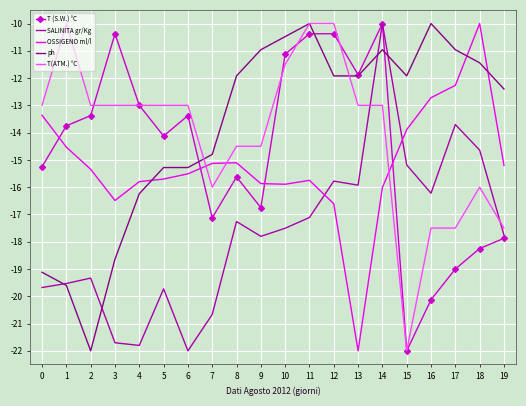

Is the value of OSSIGENO ml/l at 7 greater than the value of SALINITA gr/Kg at 3?

Yes